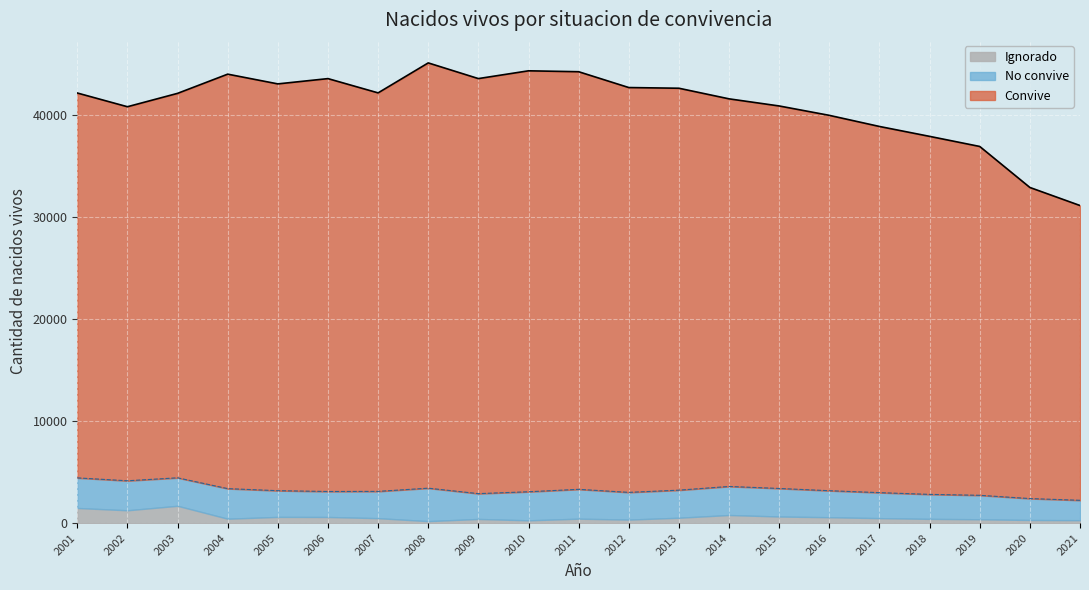

Reading left to right, list all the values displayed in this chart.

Convive: 37734	36671	37691	40635	39881	40479	39069	41693	40690	41270	40941	39689	39404	38000	37500	36800	35900	35100	34200	30500	28900
No convive: 2951	2893	2745	2951	2571	2499	2626	3232	2483	2801	2878	2669	2704	2800	2750	2600	2500	2400	2350	2100	1950
Ignorado: 1486	1261	1700	433	612	604	488	197	411	276	438	348	530	798	650	580	490	420	380	310	290